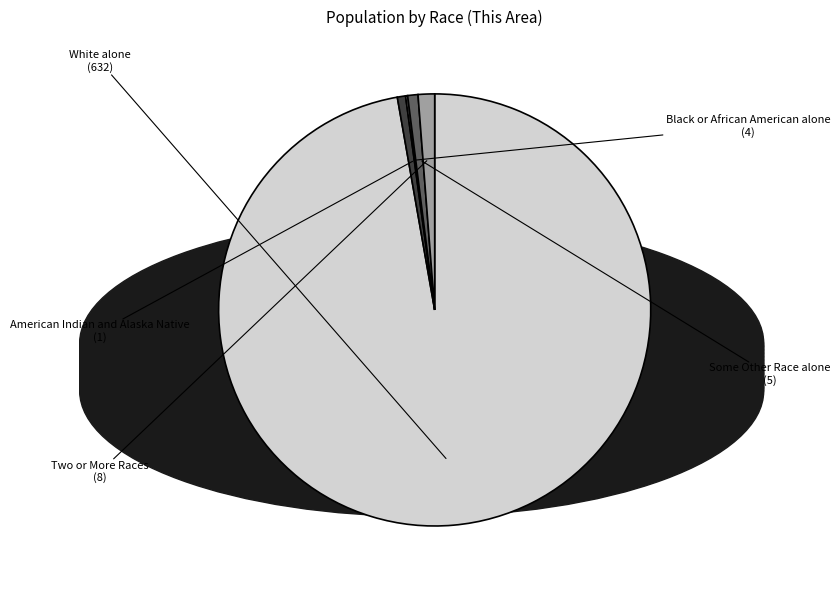

Which slice is the largest?

White alone